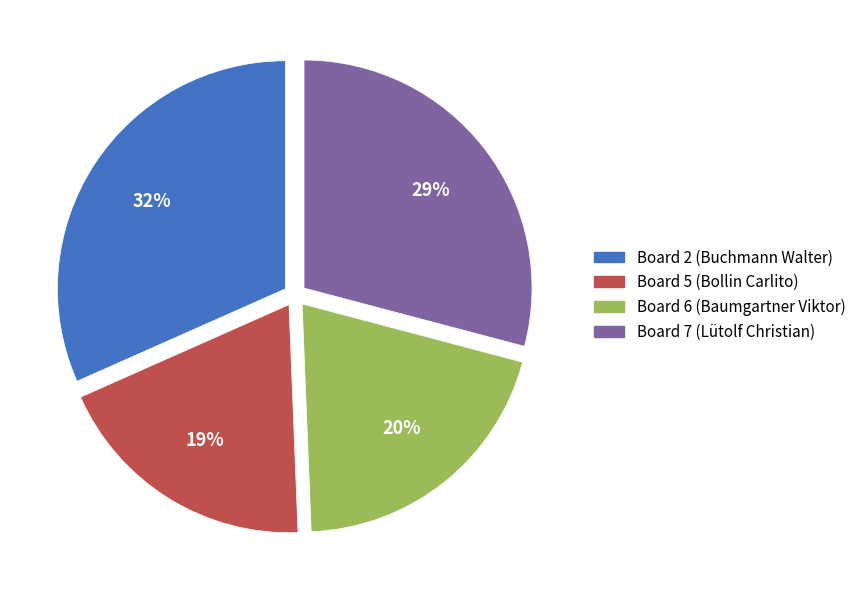

Do Board 7 and Board 5 together represent more than half of the pie?

No